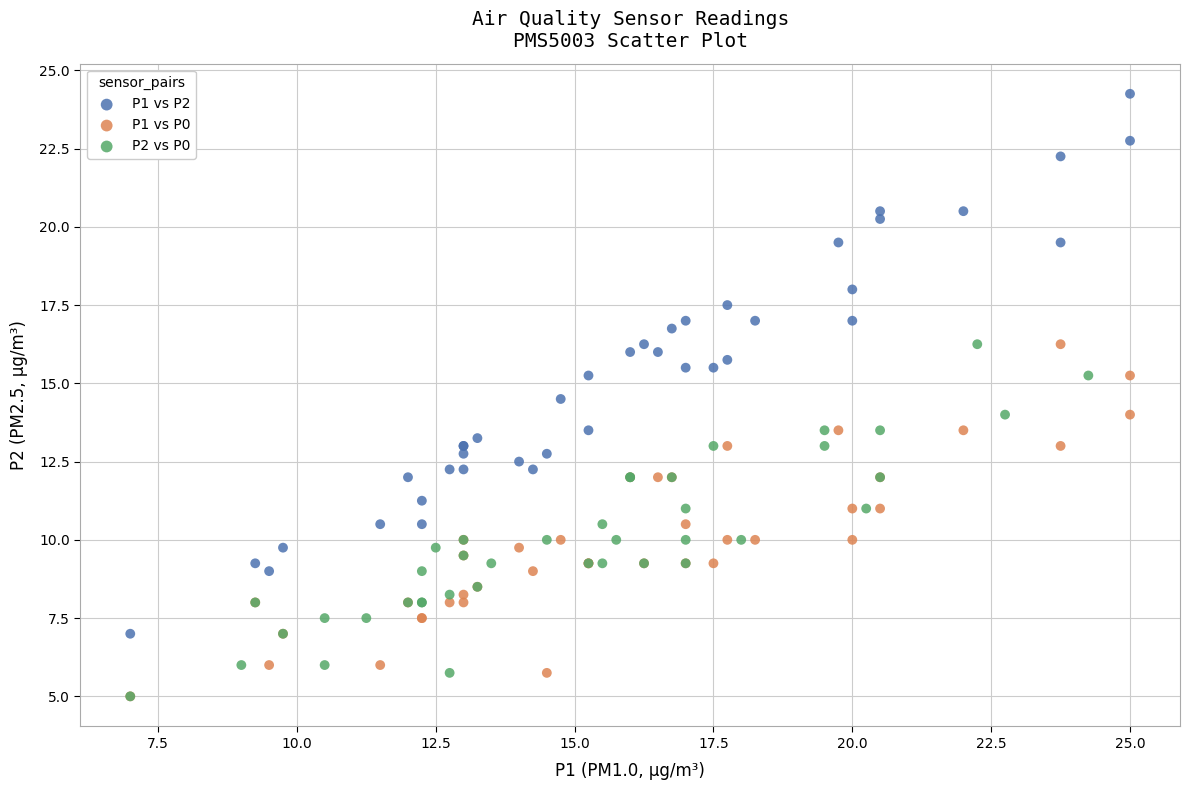

Which series has the widest spread of Y values?

P1 vs P2